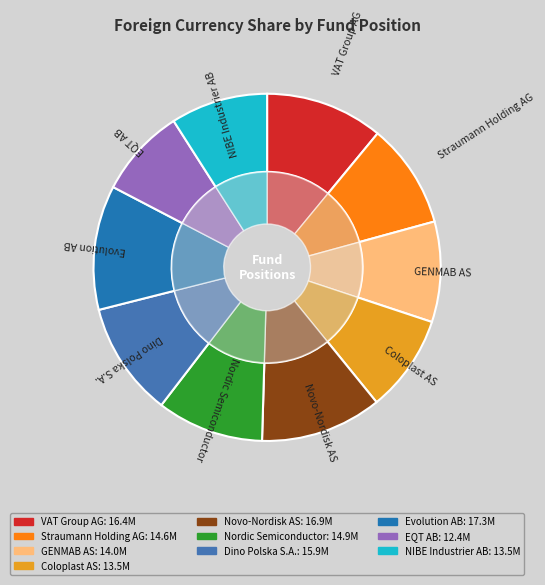

Which slice is the largest?

Evolution AB